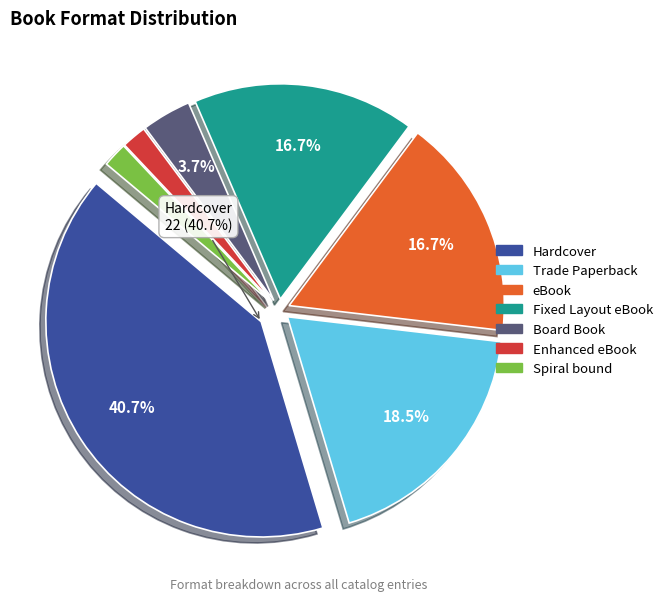

Is eBook the majority of the pie?

No